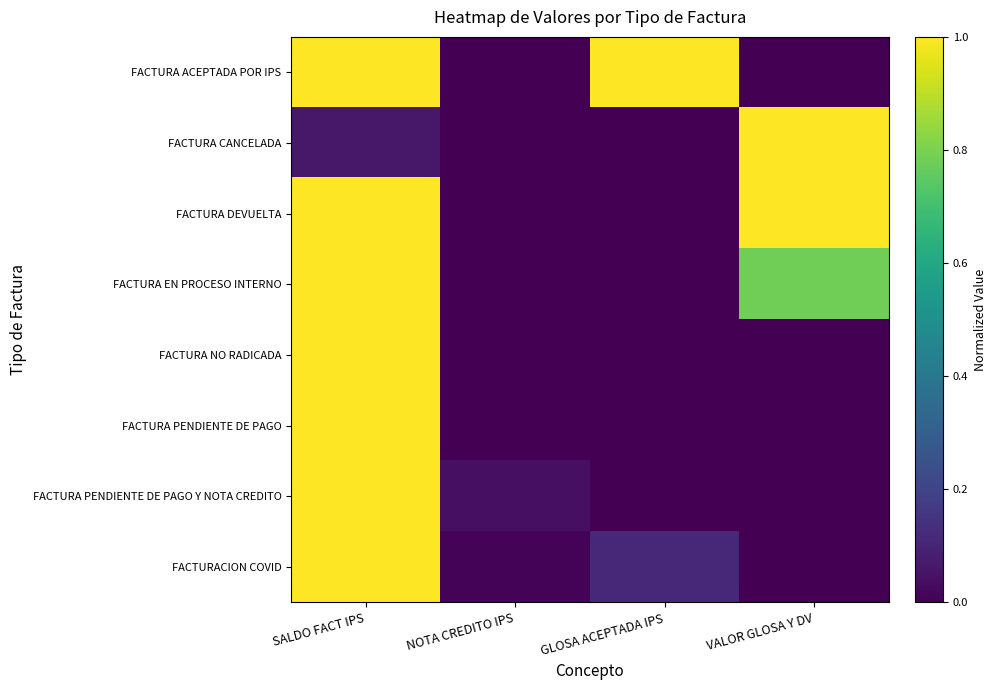

Rank the series by their maximum value, from highest to lowest.

FACTURA ACEPTADA POR IPS, FACTURA CANCELADA, FACTURA DEVUELTA, FACTURA EN PROCESO INTERNO, FACTURA NO RADICADA, FACTURA PENDIENTE DE PAGO, FACTURA PENDIENTE DE PAGO Y NOTA CREDITO, FACTURACION COVID